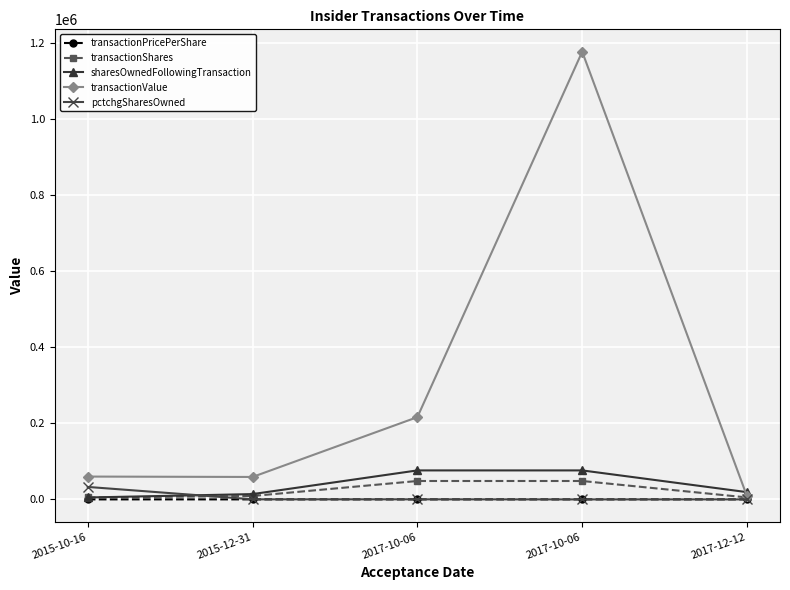

Count the number of data series in this chart.

5